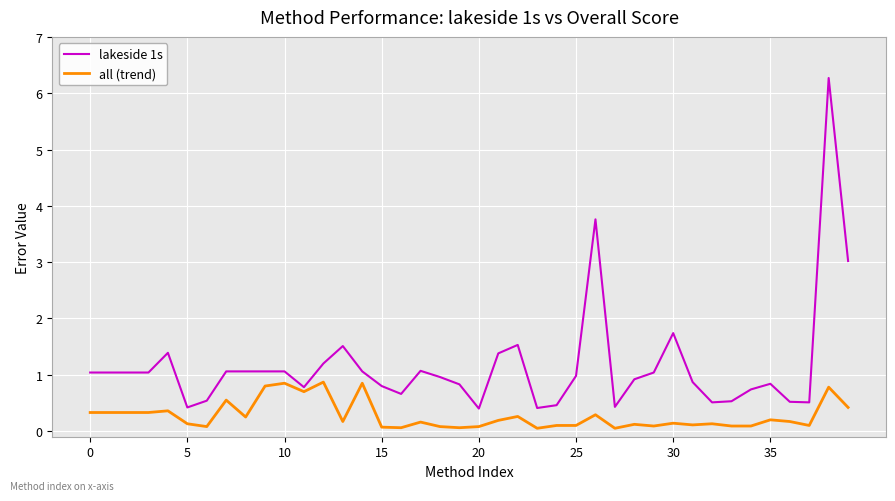

List the series in order of their overall mean, lowest first.

all (trend), lakeside 1s